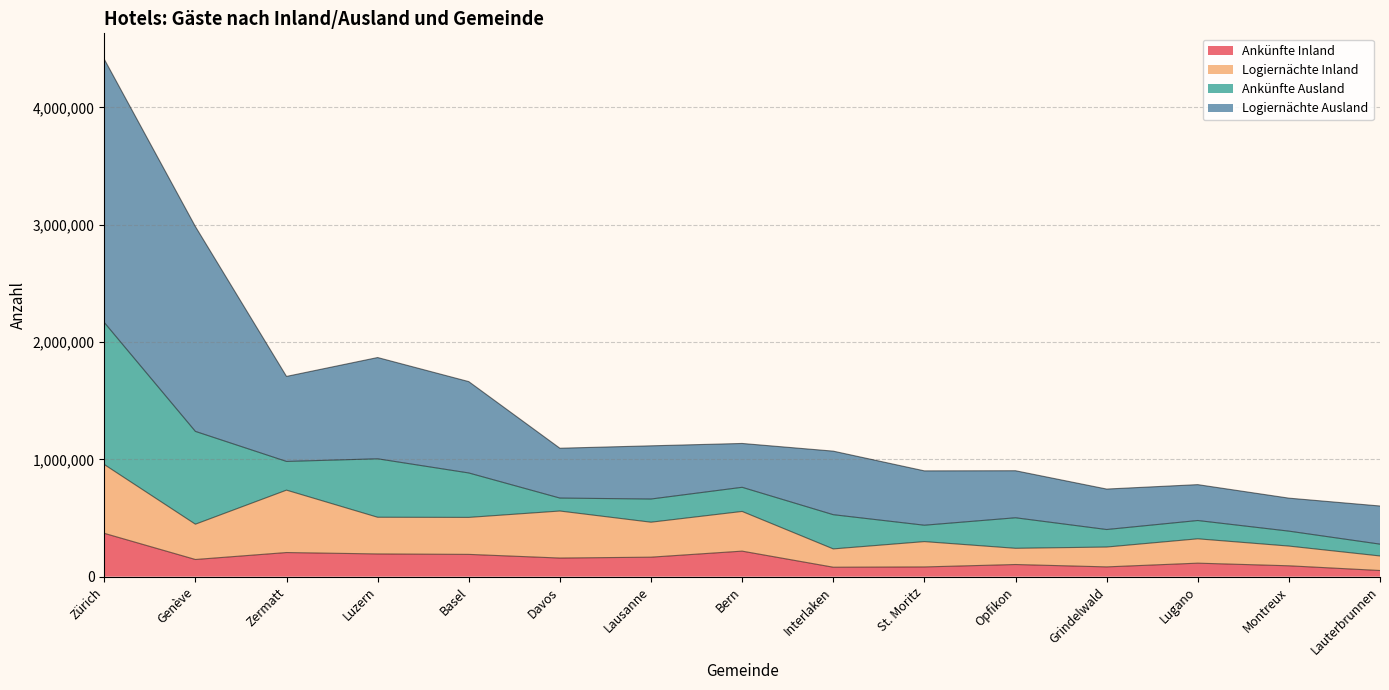

True or false: Logiernächte Inland has more than 2 interior local peaks.

True